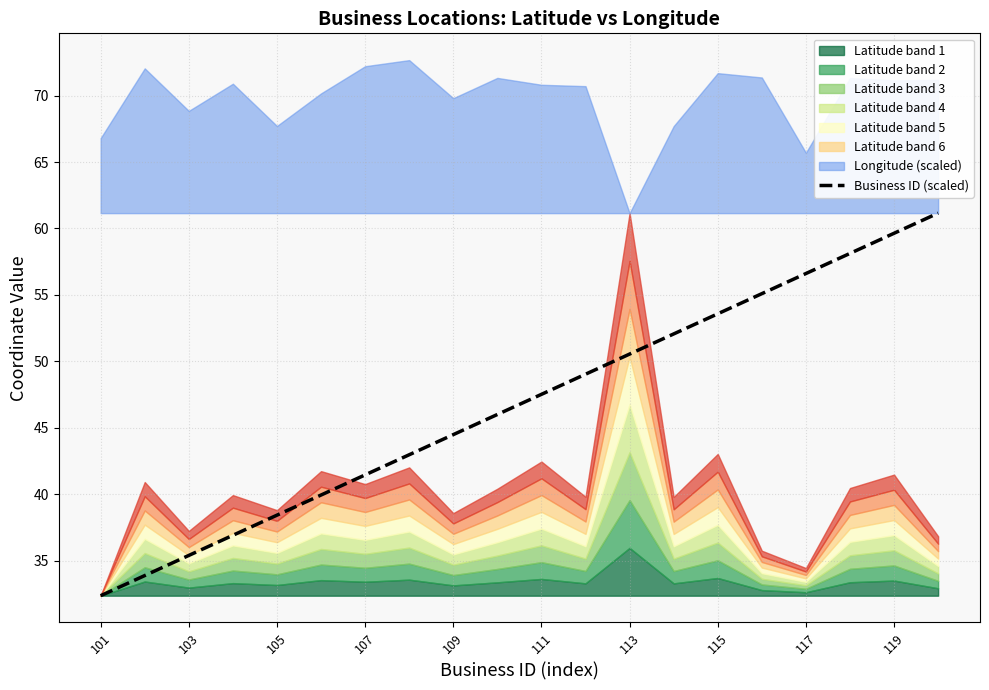

The Business ID (scaled) series shows 35.4 at 103. True or false?

True